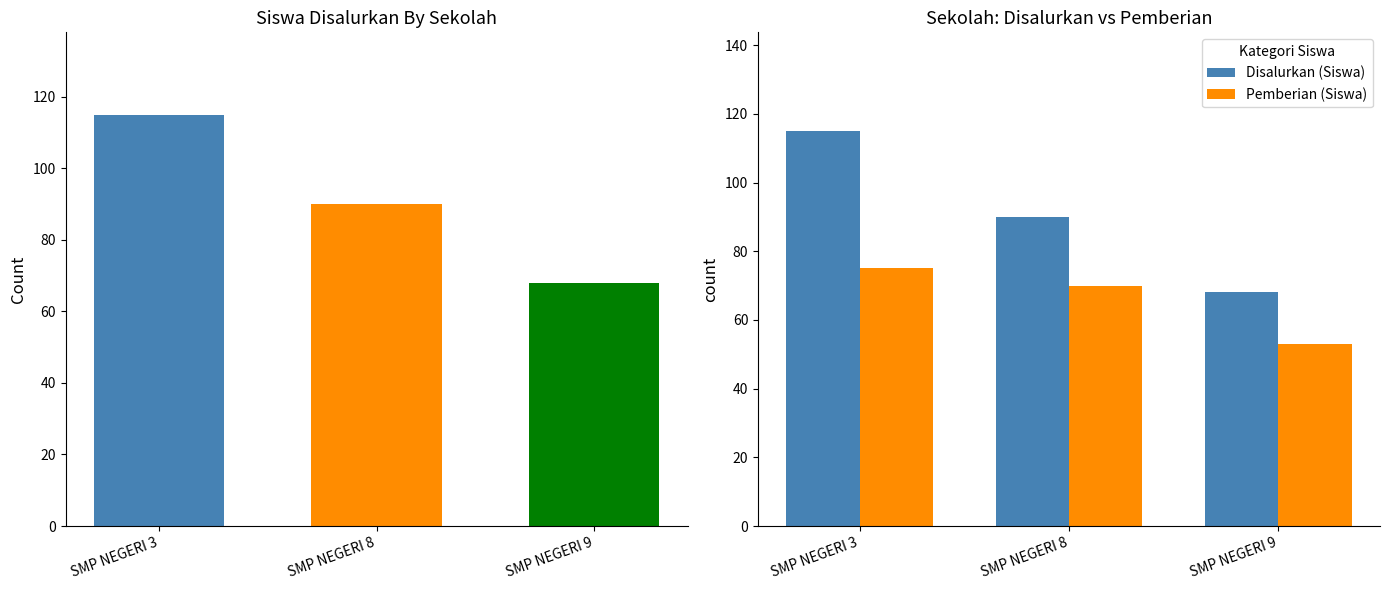

At which category is the sum across all series the highest?

SMP NEGERI 3